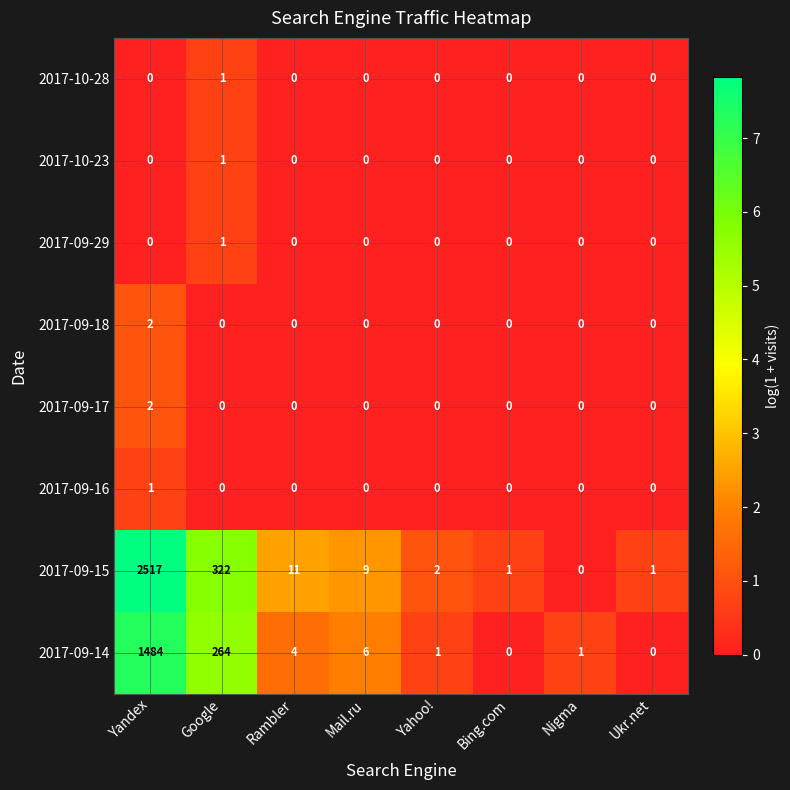

Between Google and Nigma, which series saw the biggest shift?

2017-09-15